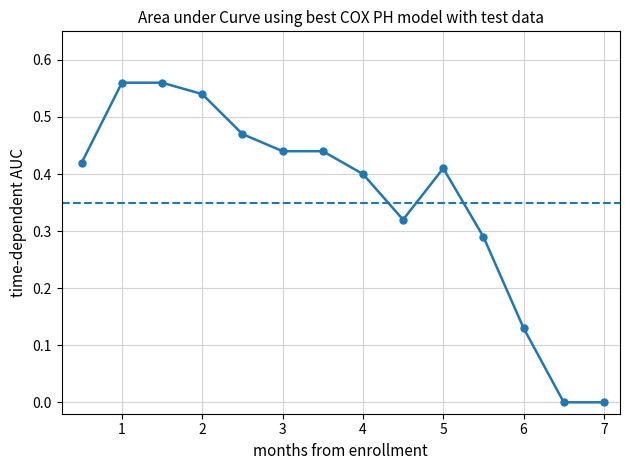

True or false: the data has more than 0 interior local peaks.

True